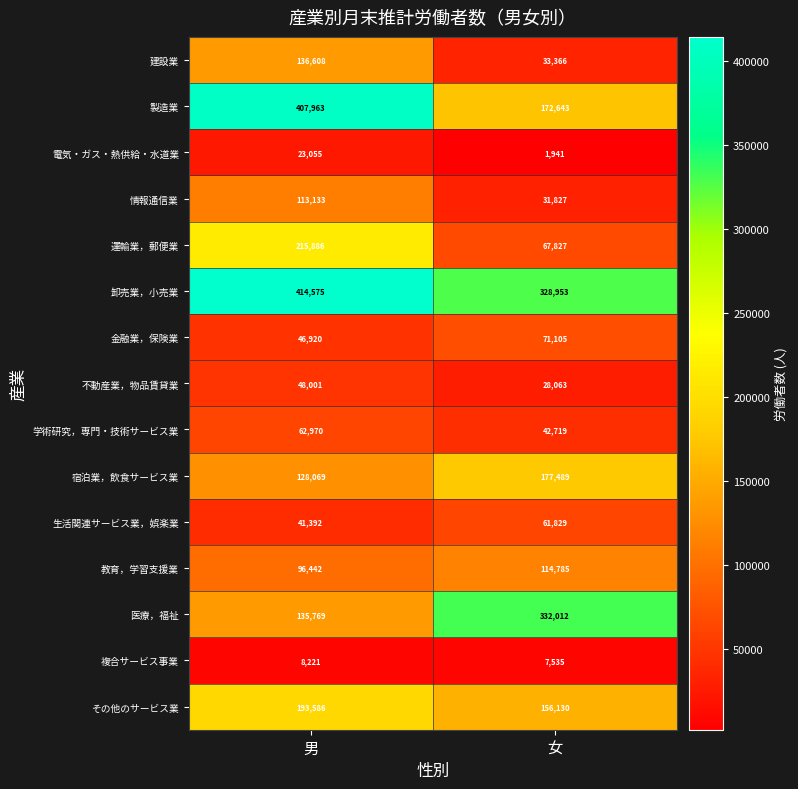

At how many categories does at least one series exceed 64649?

2